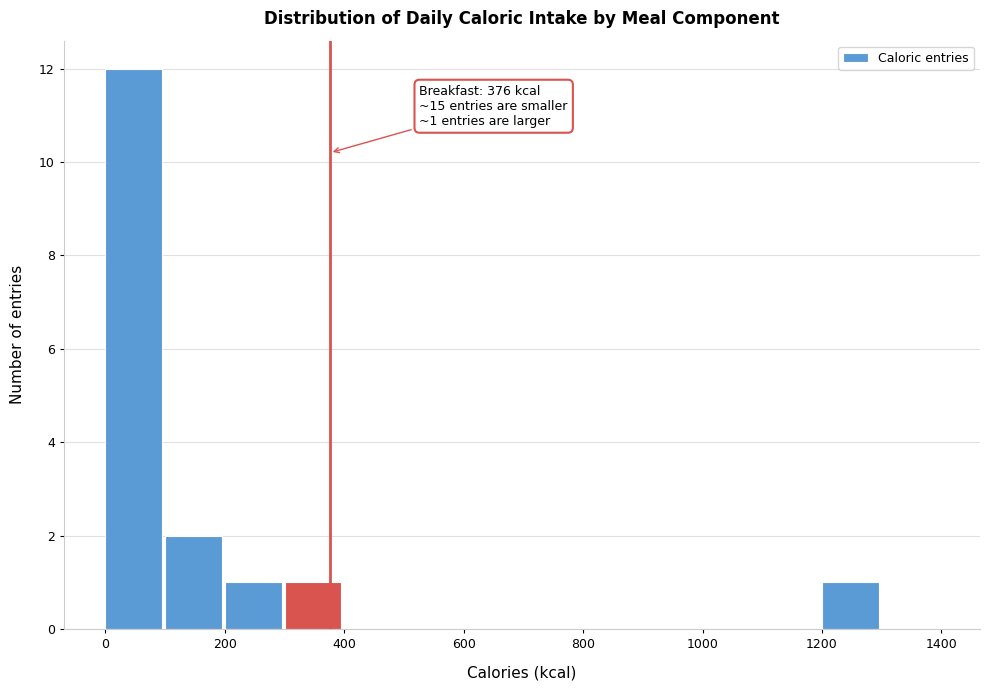

Over which range of the x-axis is the bar tallest?

0 to 100